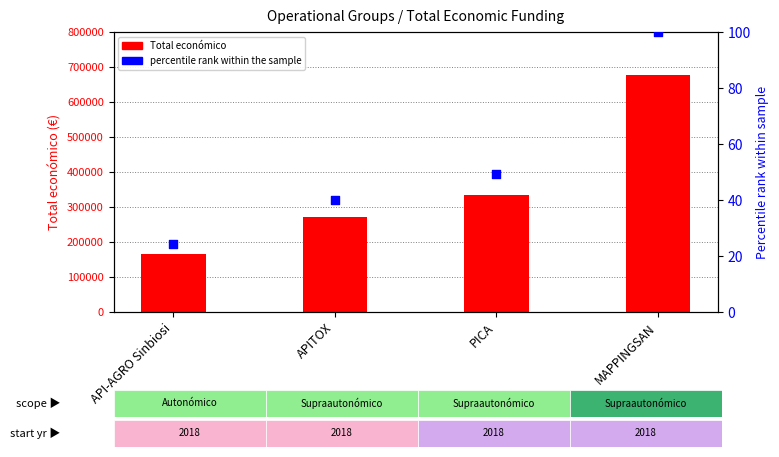

Which series has the largest total across all categories?

Total económico